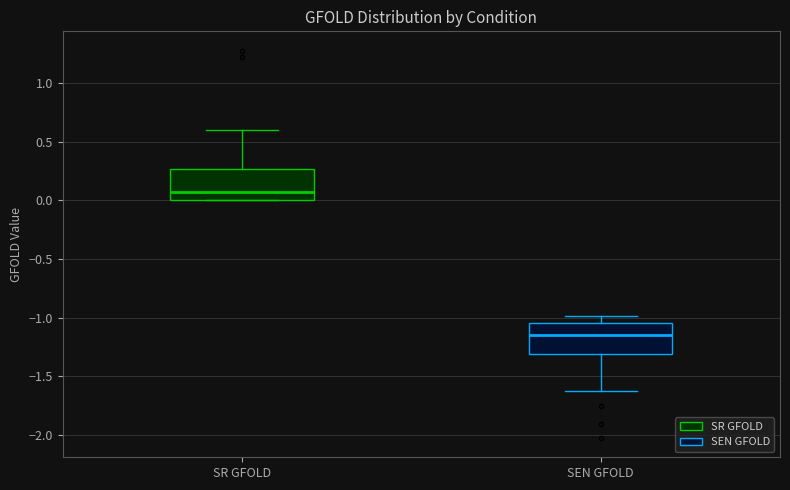

Which box's median line is the highest?

SR GFOLD